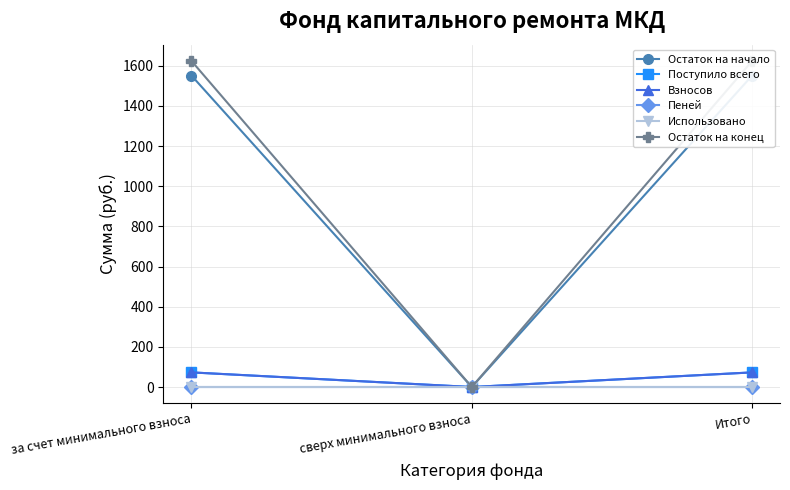

How many values in the Пеней series exceed 0?

2